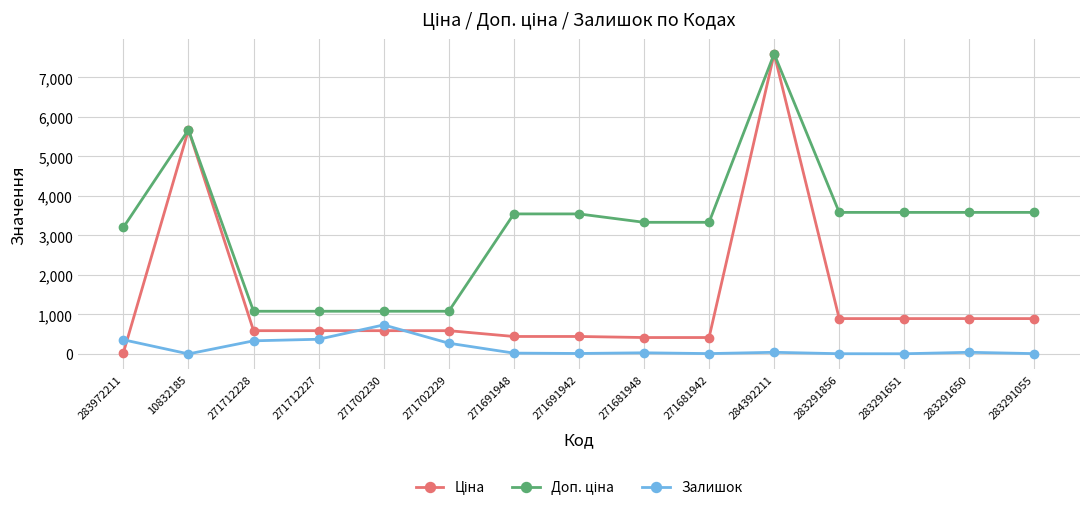

How many categories are shown in the chart?

15